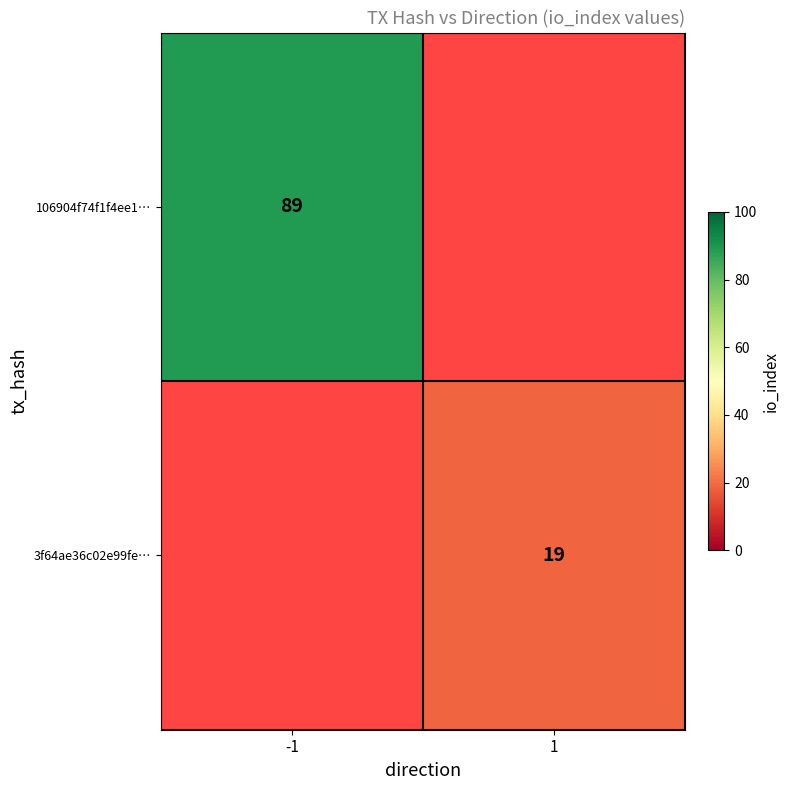

Is it true that 106904f74f1f4ee1… equals 42 at -1?

False